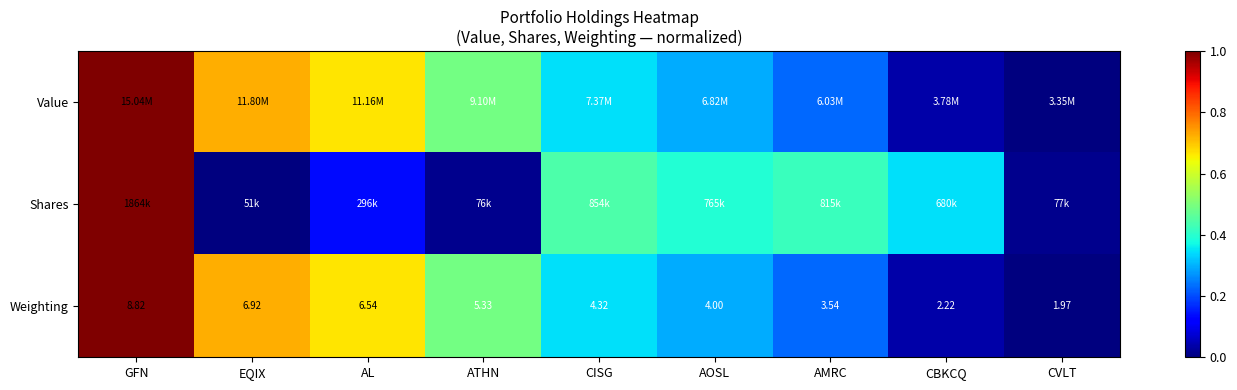

At how many categories does at least one series exceed 0?

9